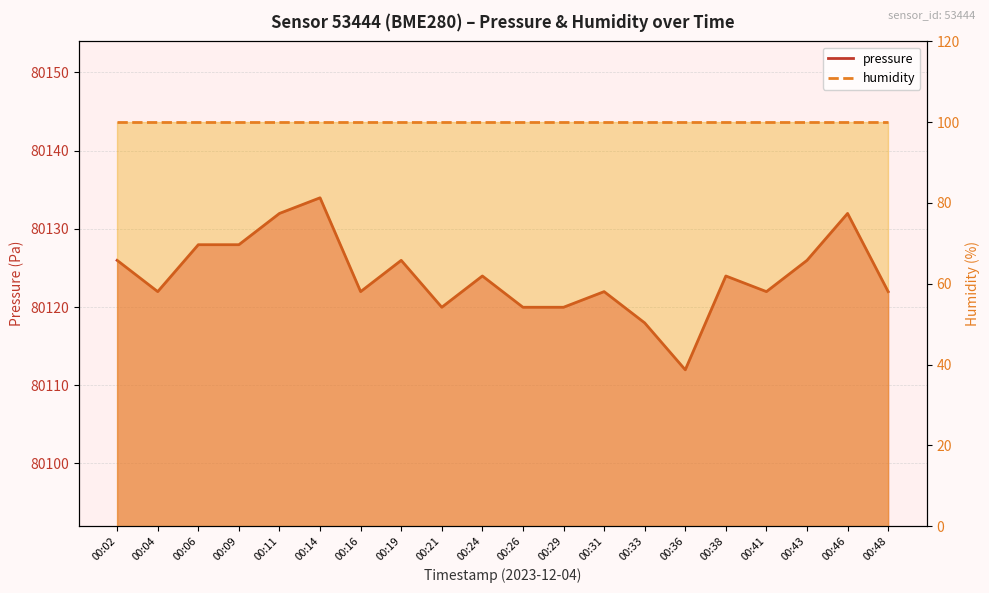

What is the sum of the values at 00:04 and 00:33?

160239.9